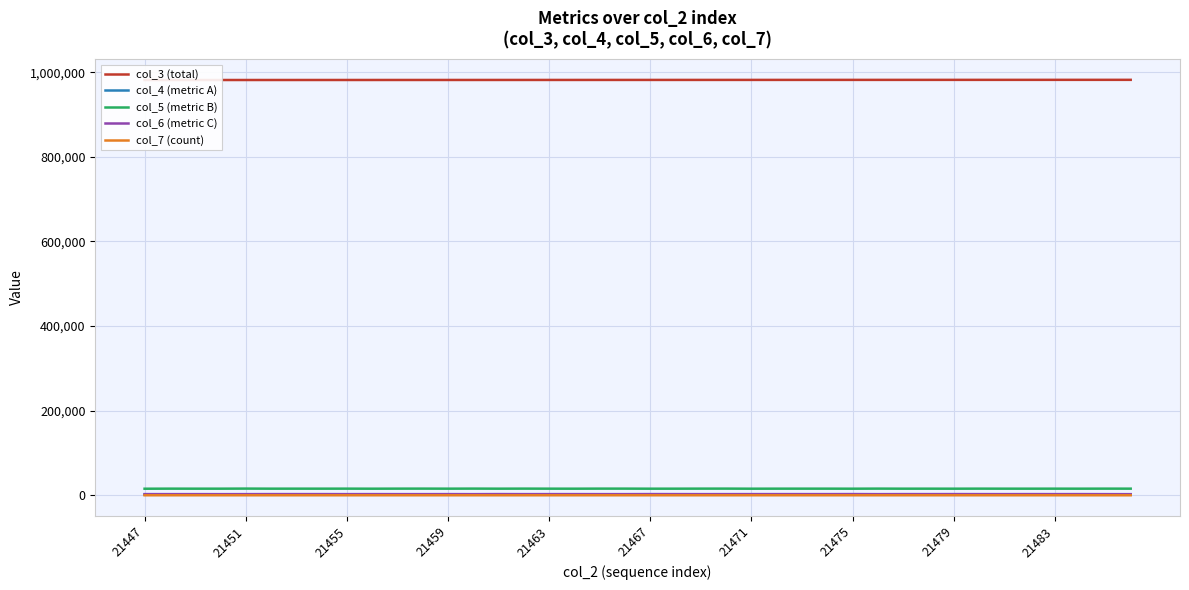

Where is col_3 (total) nearest to the value 981659?

19